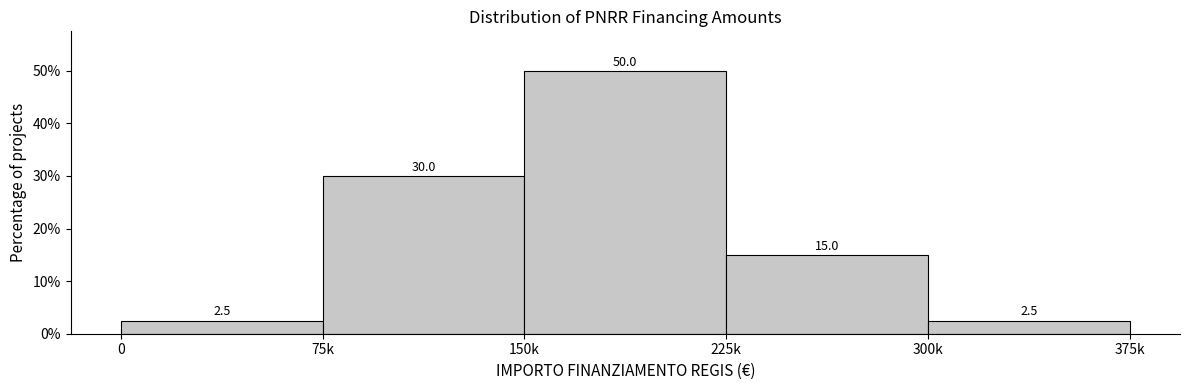

Reading right to left, list all the values displayed in this chart.

300k=2.5	225k=15.0	150k=50.0	75k=30.0	0=2.5